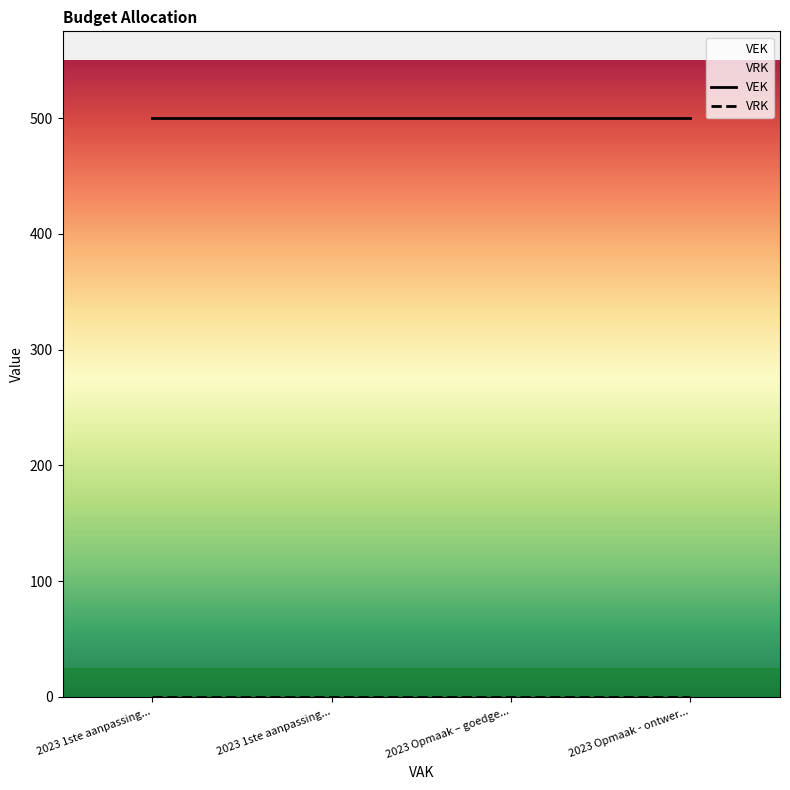

List the series in order of their overall mean, lowest first.

VRK, VEK